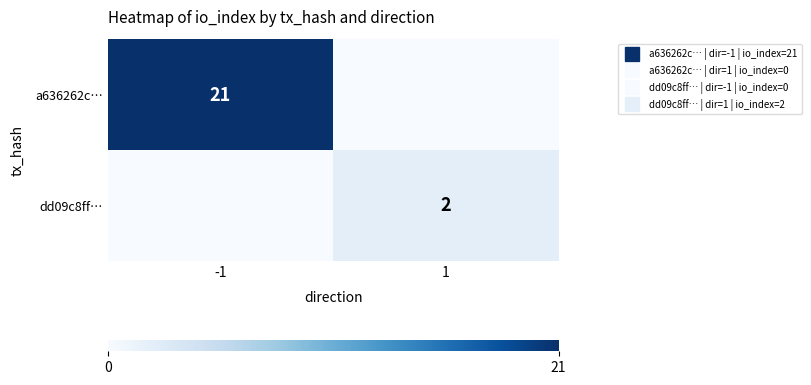

Count the a636262c… values in the range 0 to 21.

2